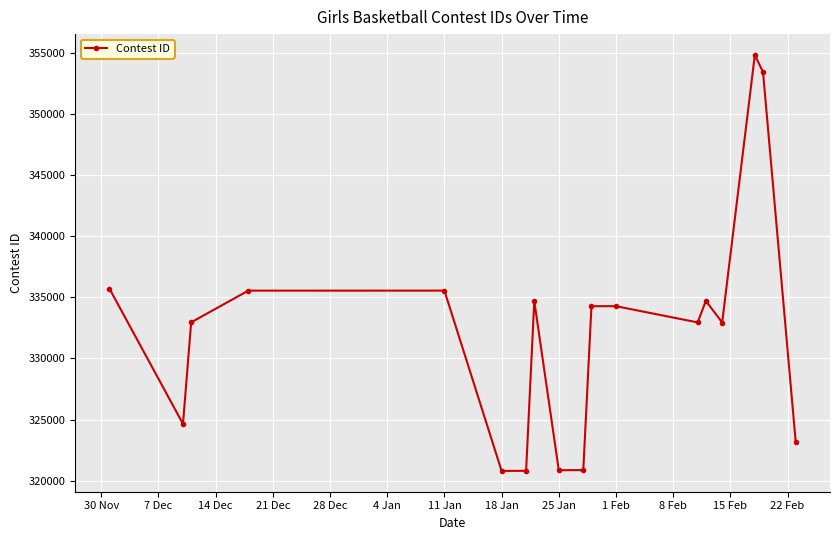

What is the maximum value shown in the chart?

354811